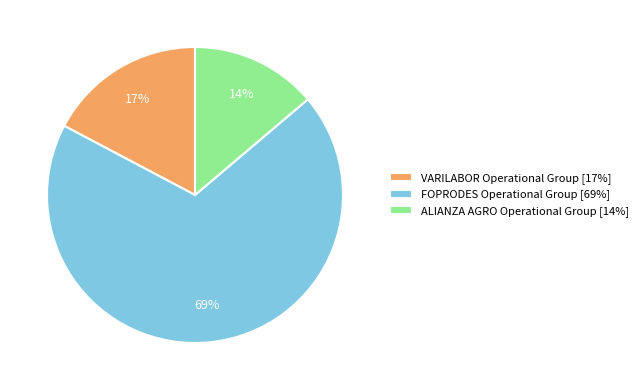

Is there a majority slice in this chart?

Yes